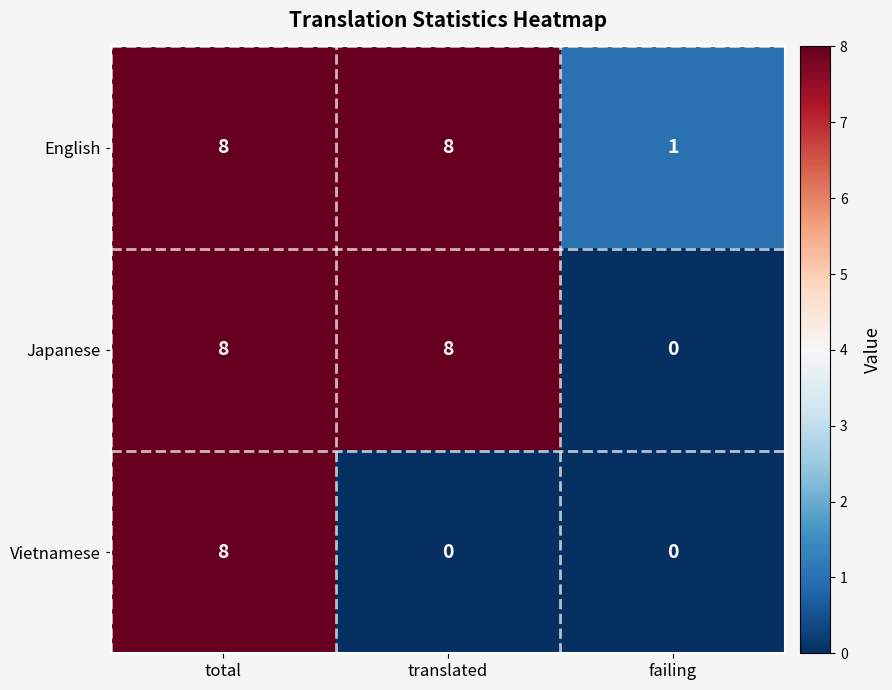

Read the Japanese value at translated.

8